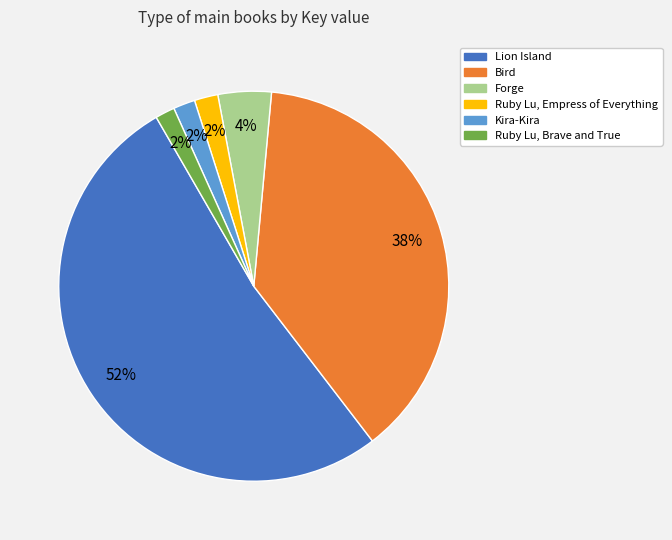

Combined, do Kira-Kira and Ruby Lu, Empress of Everything account for over 50%?

No